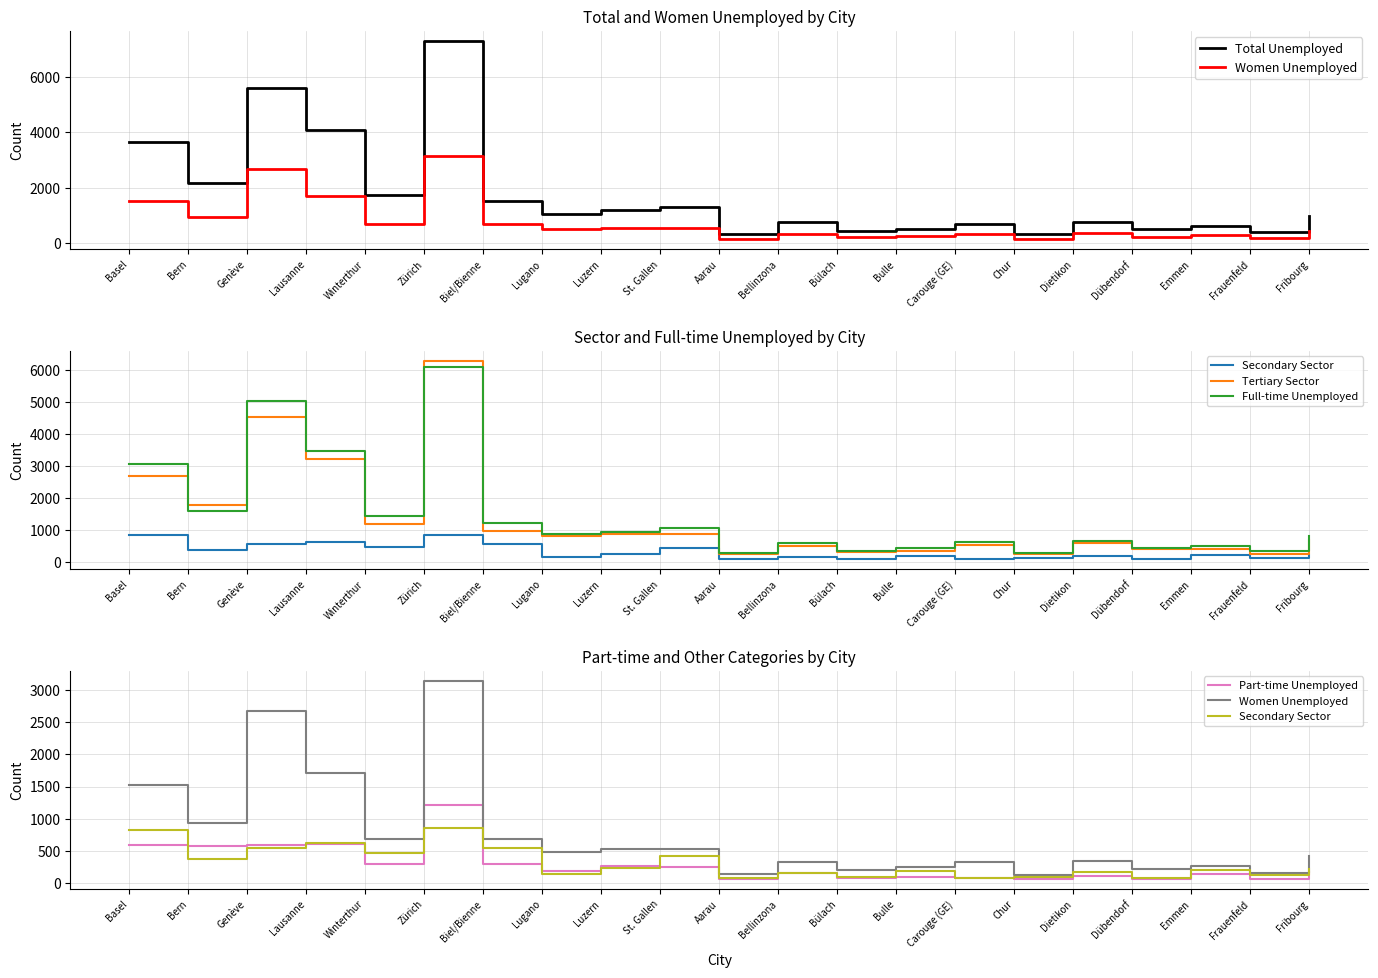

What is the minimum value for Tertiary Sector?

225